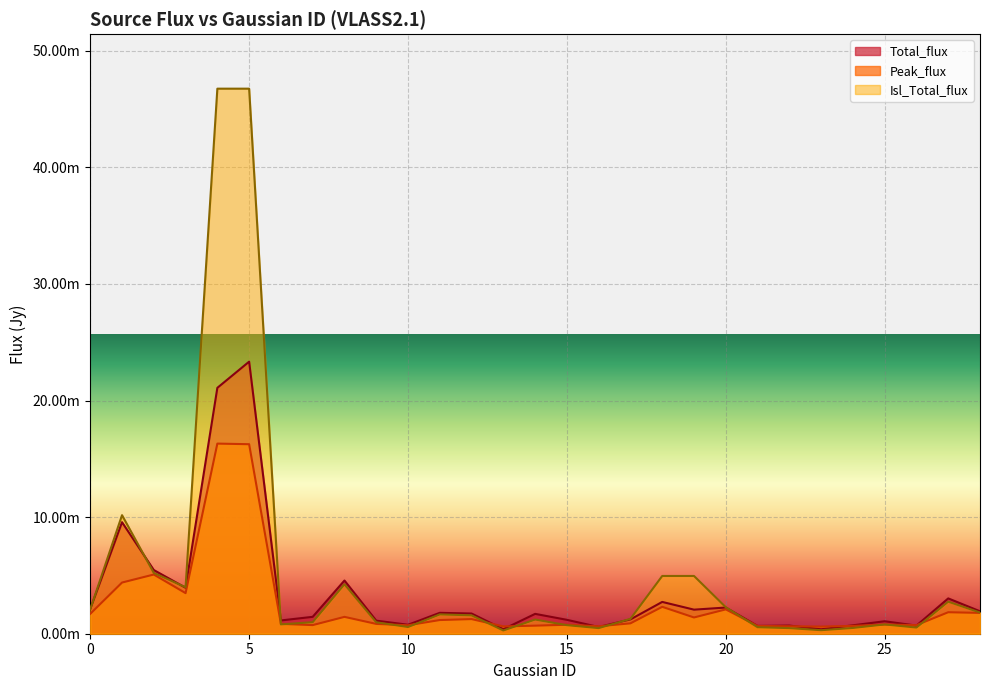

What are all the series names shown in the legend?

Total_flux, Peak_flux, Isl_Total_flux